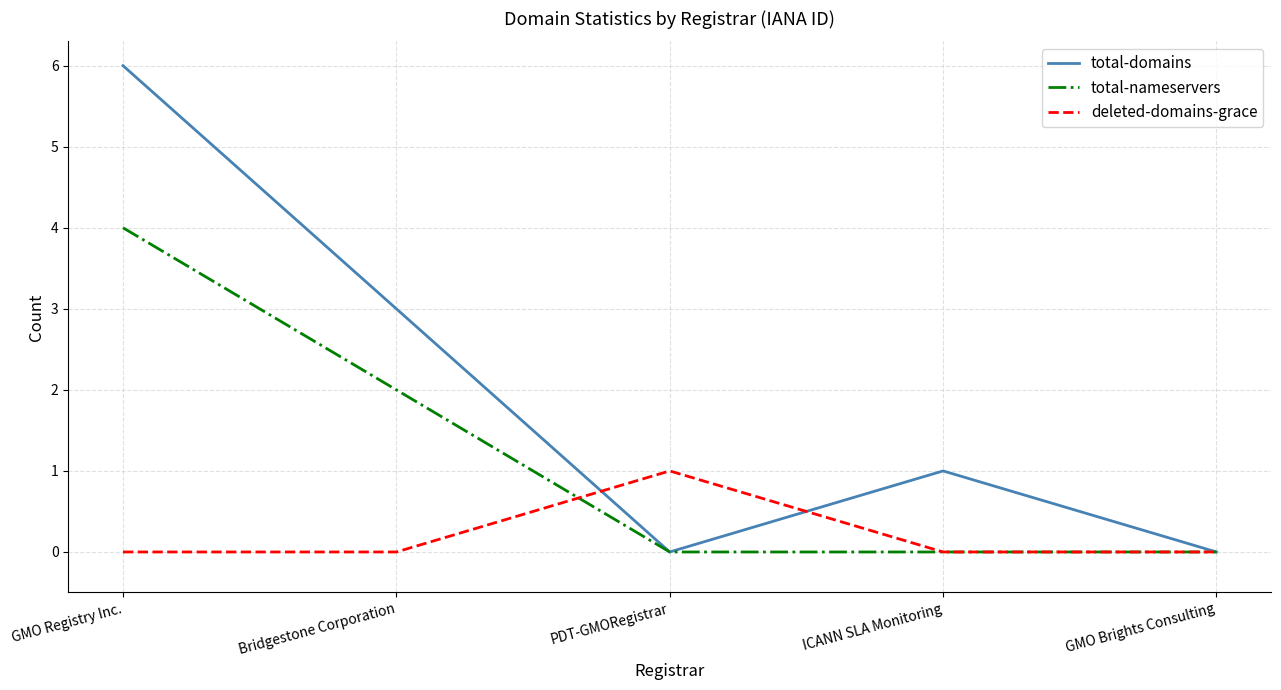

Rank the series at GMO Registry Inc. from lowest to highest value.

deleted-domains-grace, total-nameservers, total-domains